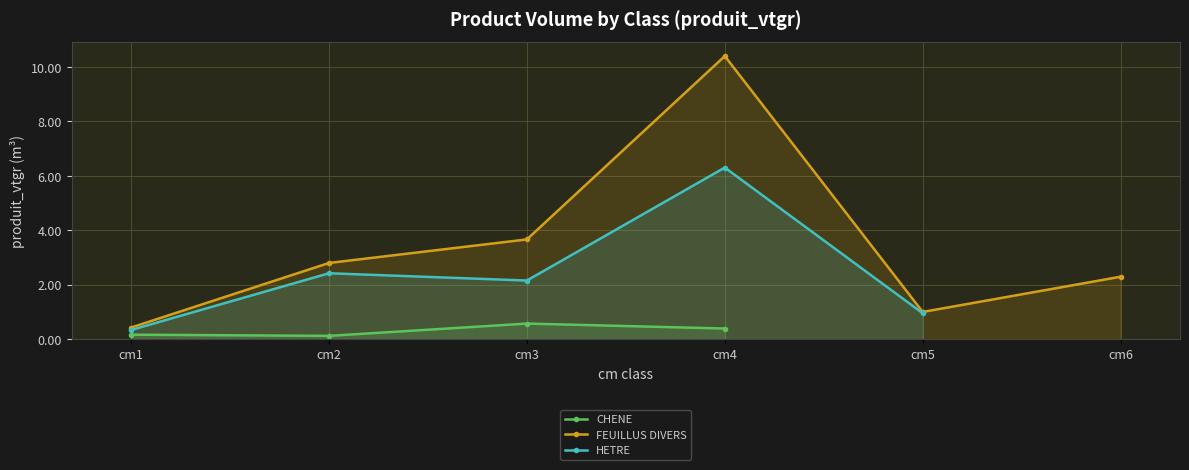

The HETRE series shows 2.4 at cm2. True or false?

True